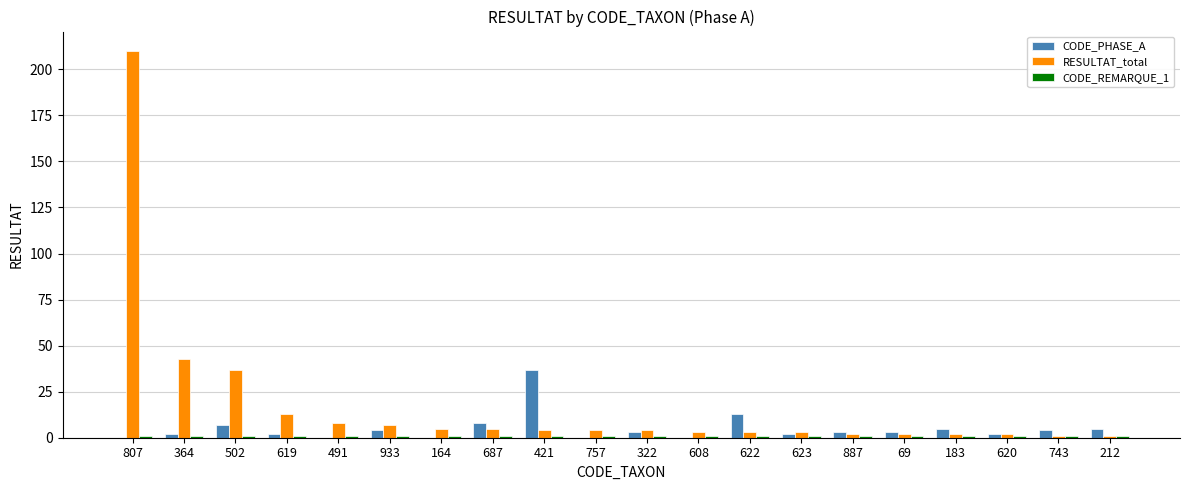

At which category is the sum across all series the highest?

807